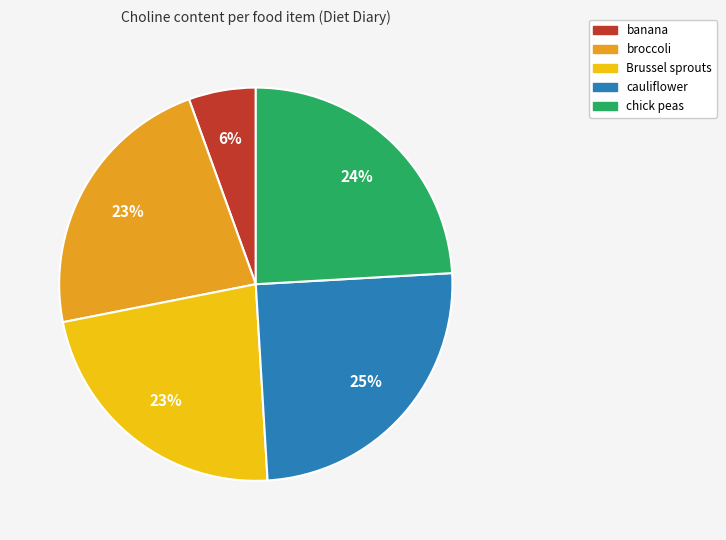

How many slices are in this pie chart?

5